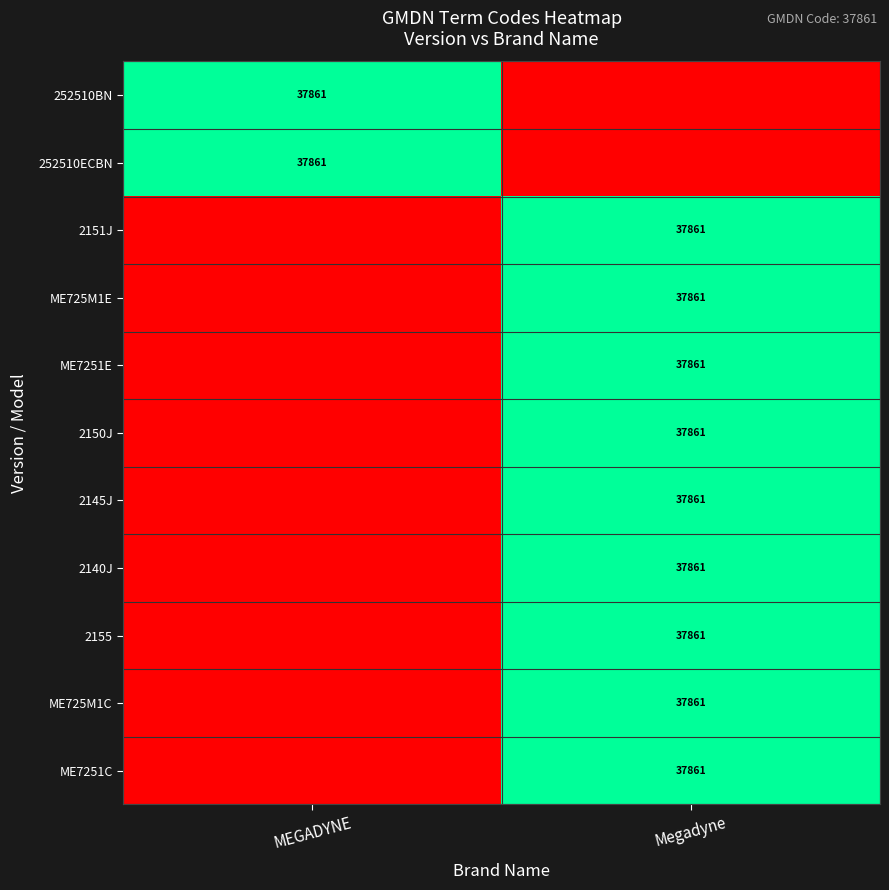

Count the number of data series in this chart.

11